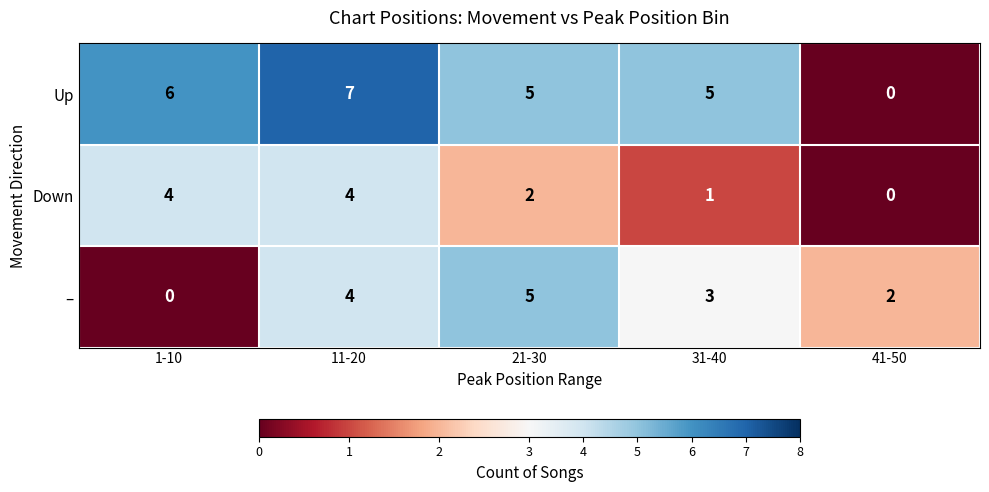

What is the sum of the Up values at 21-30 and 41-50?

5